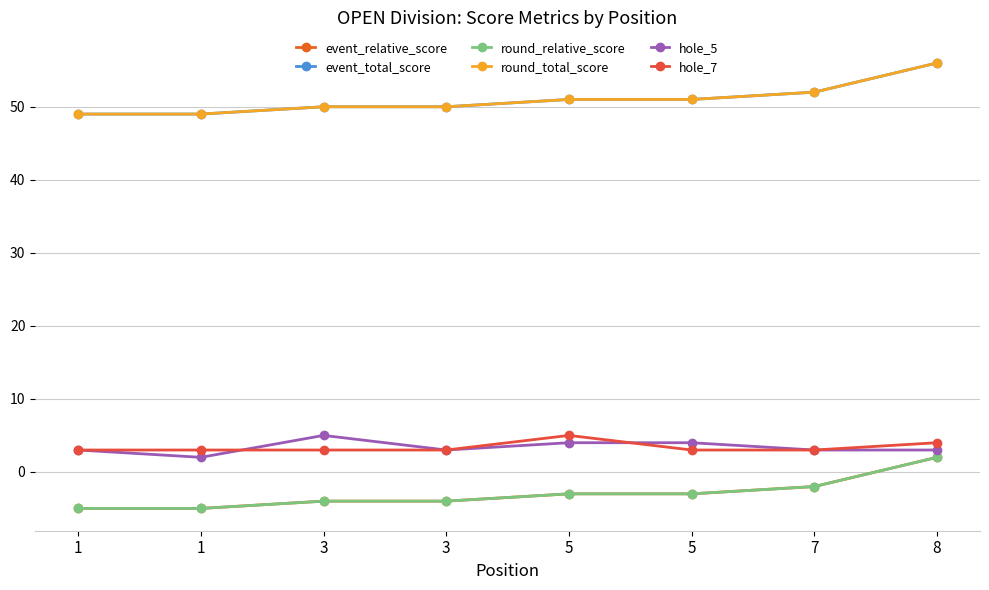

Where is event_relative_score nearest to the value -1?

7